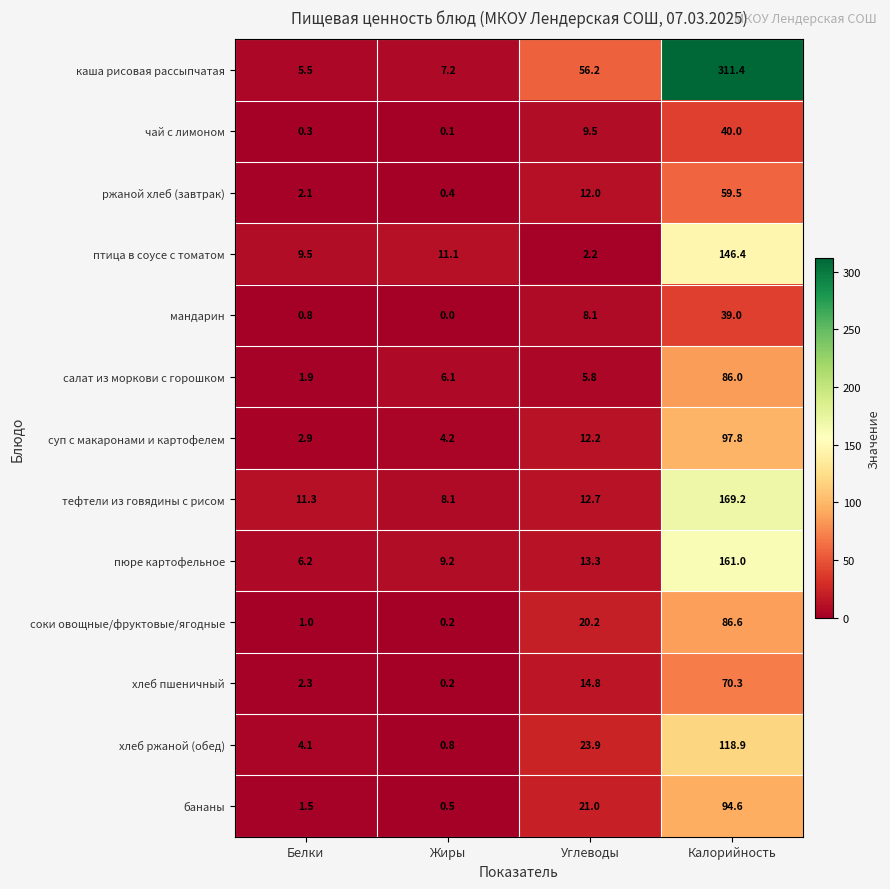

Which series has the largest total across all categories?

каша рисовая рассыпчатая